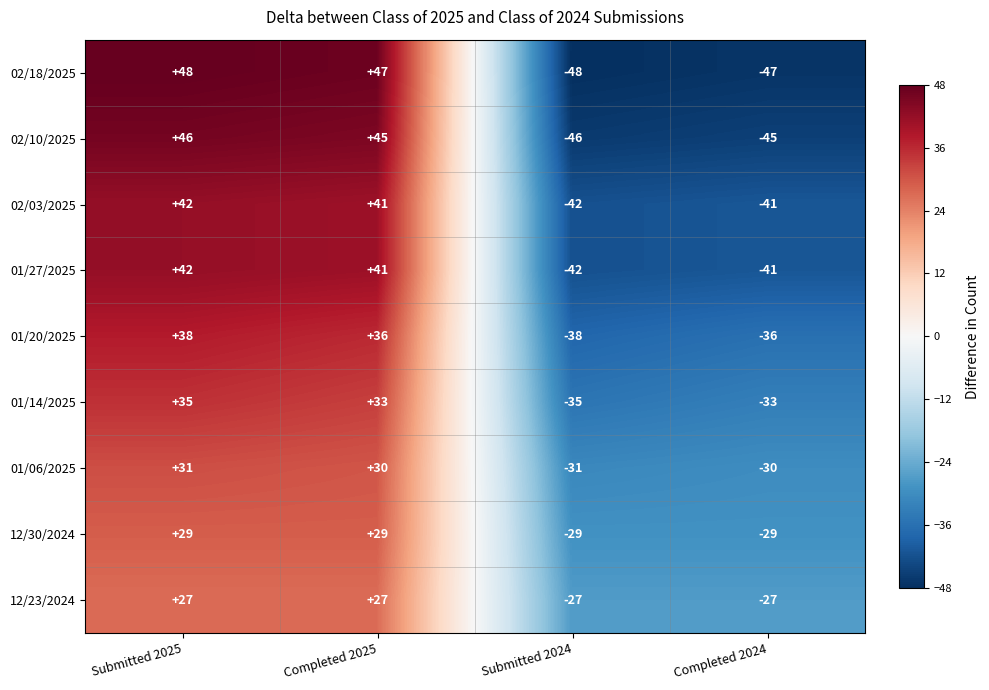

How many values in 12/23/2024 are above zero?

2